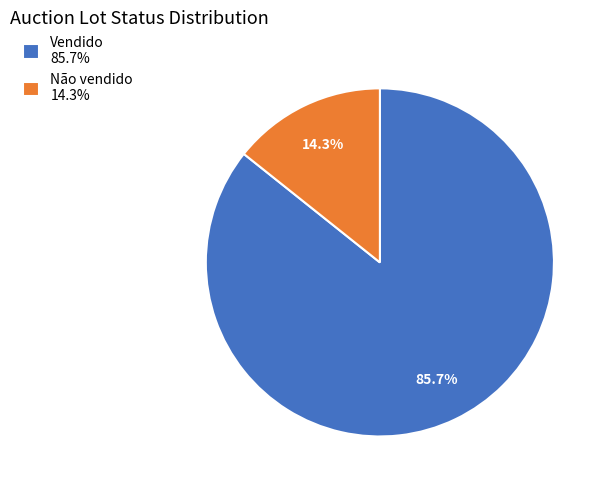

What is the largest slice in the pie chart?

Vendido